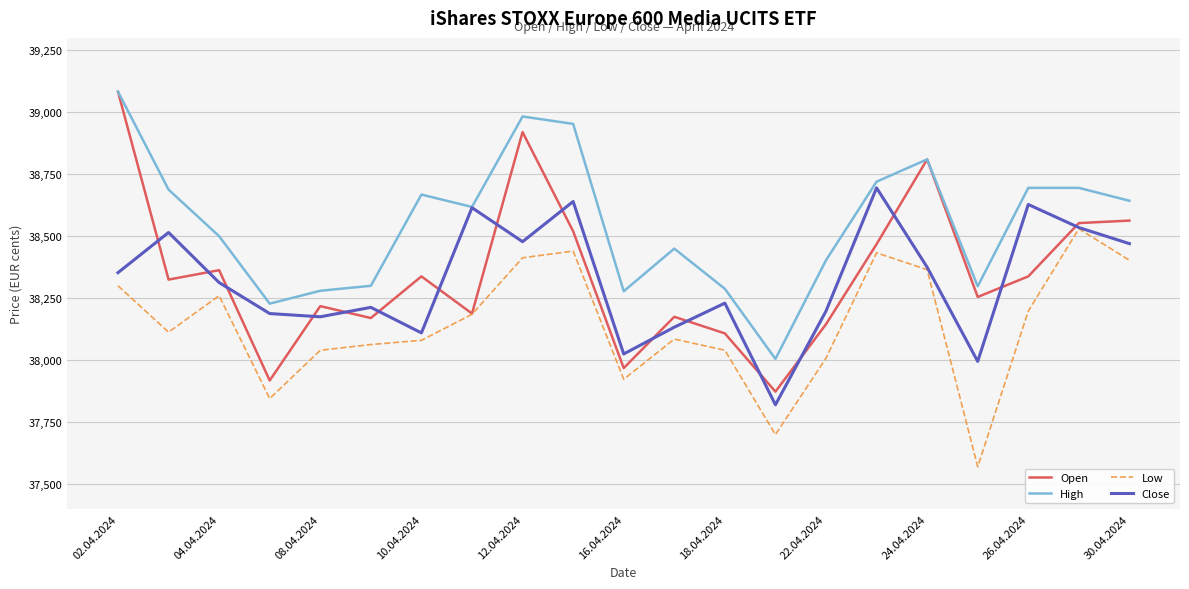

Which series has the widest spread of values?

Open